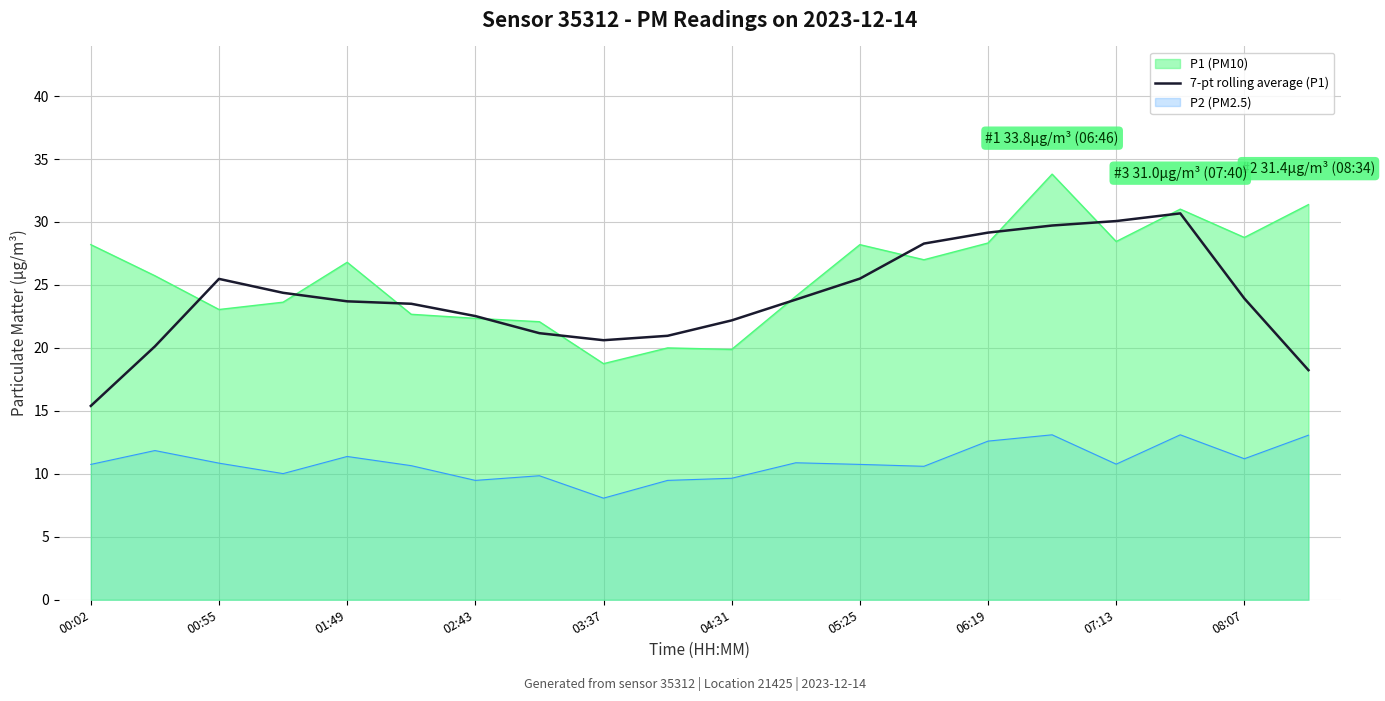

Rank the series by their maximum value, from highest to lowest.

P1 (PM10), 7-pt rolling average (P1), P2 (PM2.5)